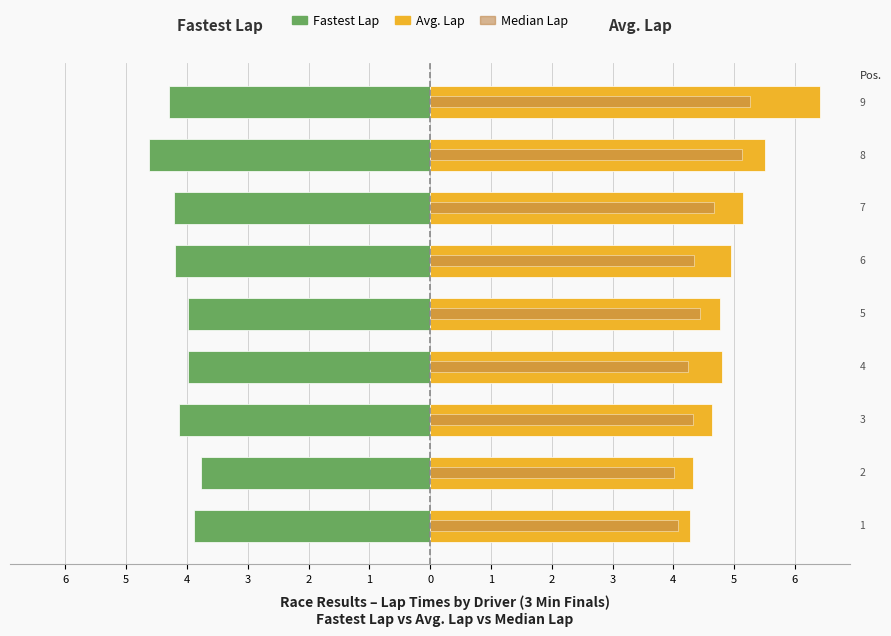

Reading left to right, list all the values displayed in this chart.

Fastest Lap: -3.9	-3.8	-4.1	-4.0	-4.0	-4.2	-4.2	-4.6	-4.3
Avg. Lap: 4.3	4.3	4.6	4.8	4.8	5.0	5.2	5.5	6.4
Median Lap: 4.1	4.0	4.3	4.2	4.4	4.3	4.7	5.1	5.3